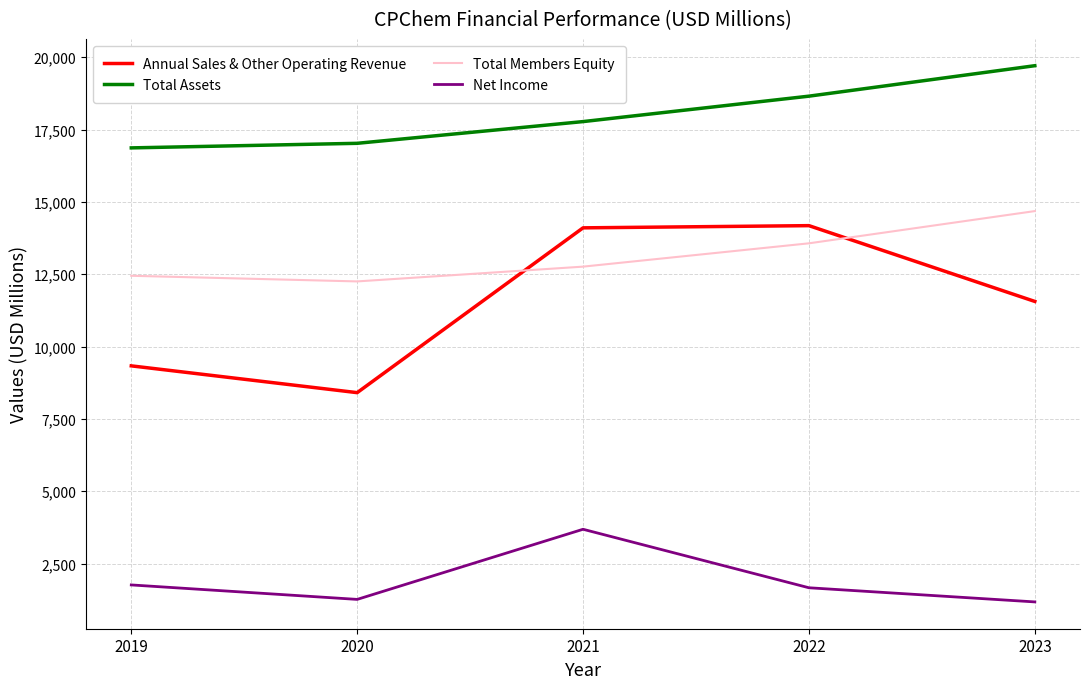

Which series changed the most between 2019 and 2022?

Annual Sales & Other Operating Revenue